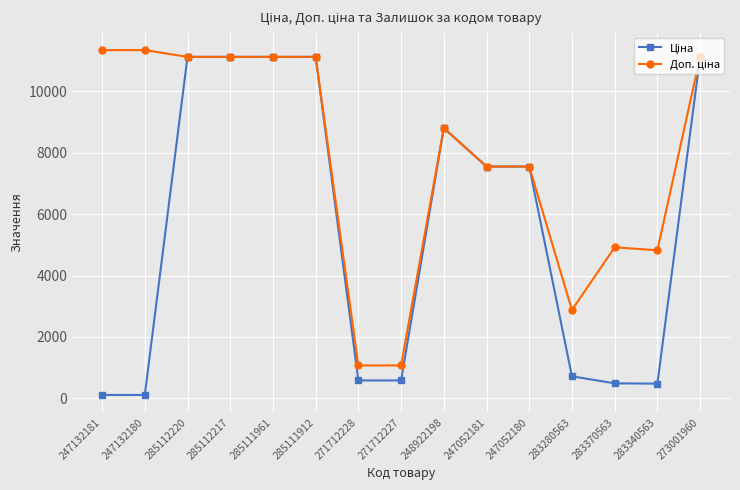

What is the maximum value shown in the chart?

11334.0